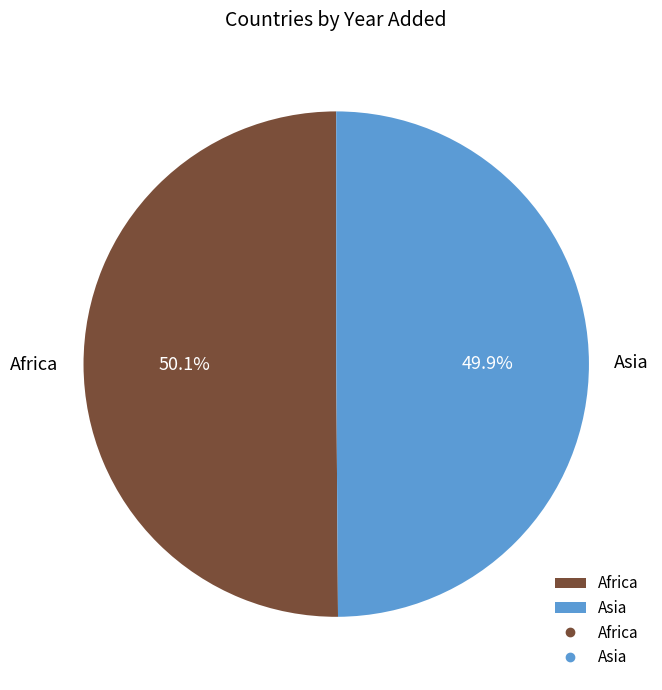

To the nearest percent, what is the combined percentage of Asia and Africa?

100%